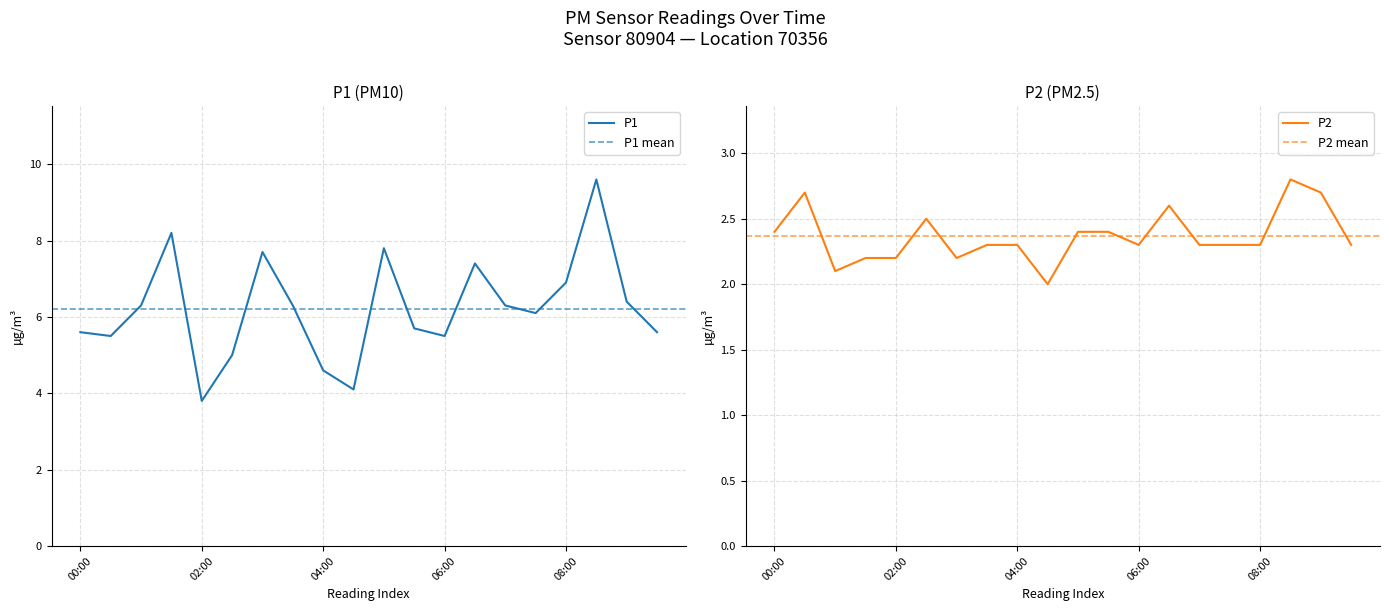

At which category does the chart reach its minimum across all series?

04:30